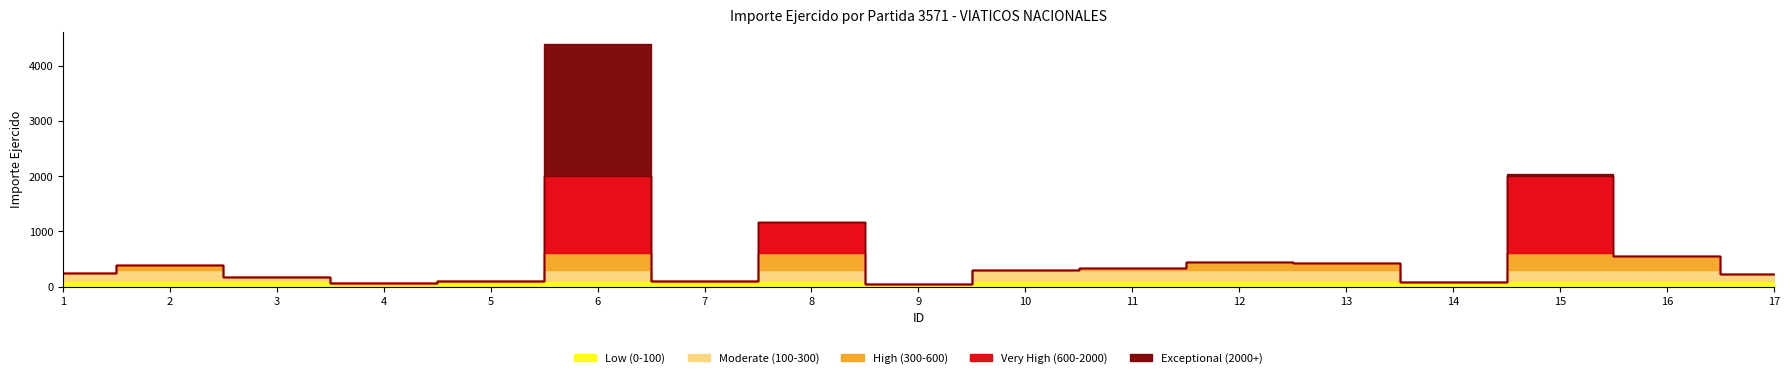

True or false: the data shows 226.0 at 17.

True